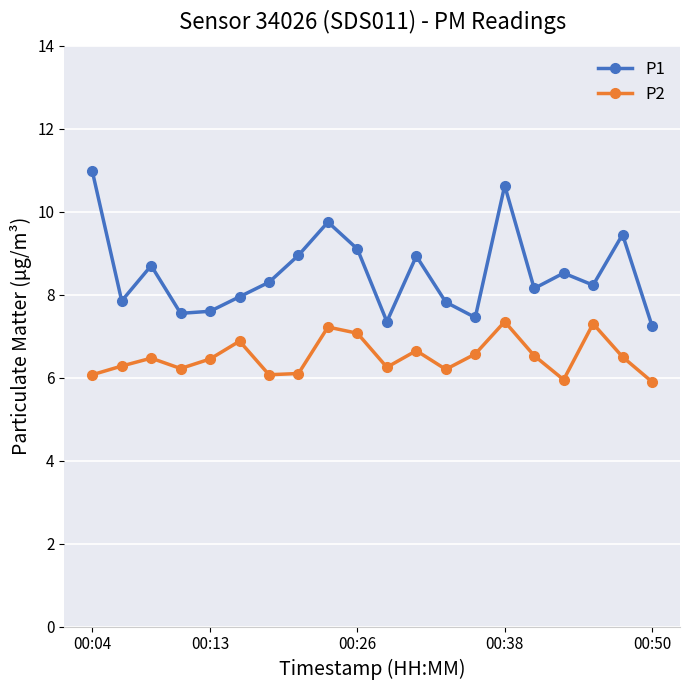

Which series has the largest total across all categories?

P1